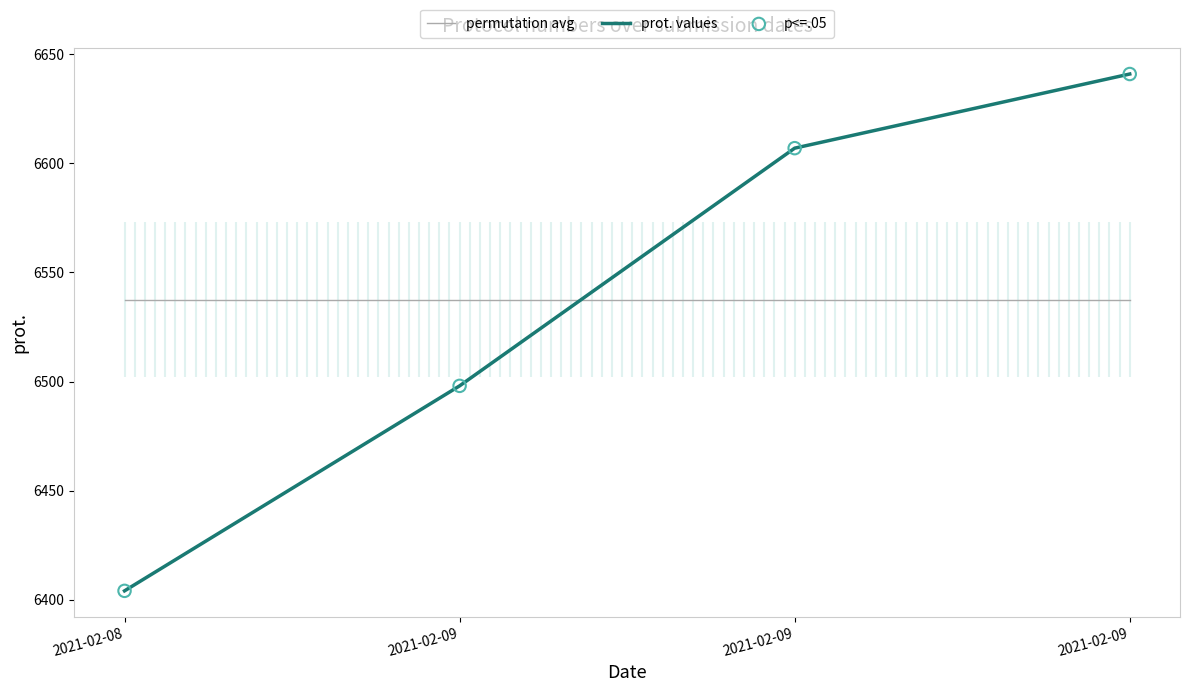

Approximately how many times larger is the value at 2021-02-09 compared to 2021-02-09?

1.0